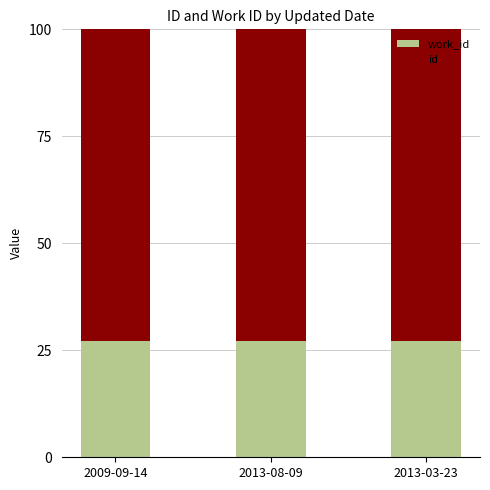

What is the total value across all series at 2009-09-14?

100.0